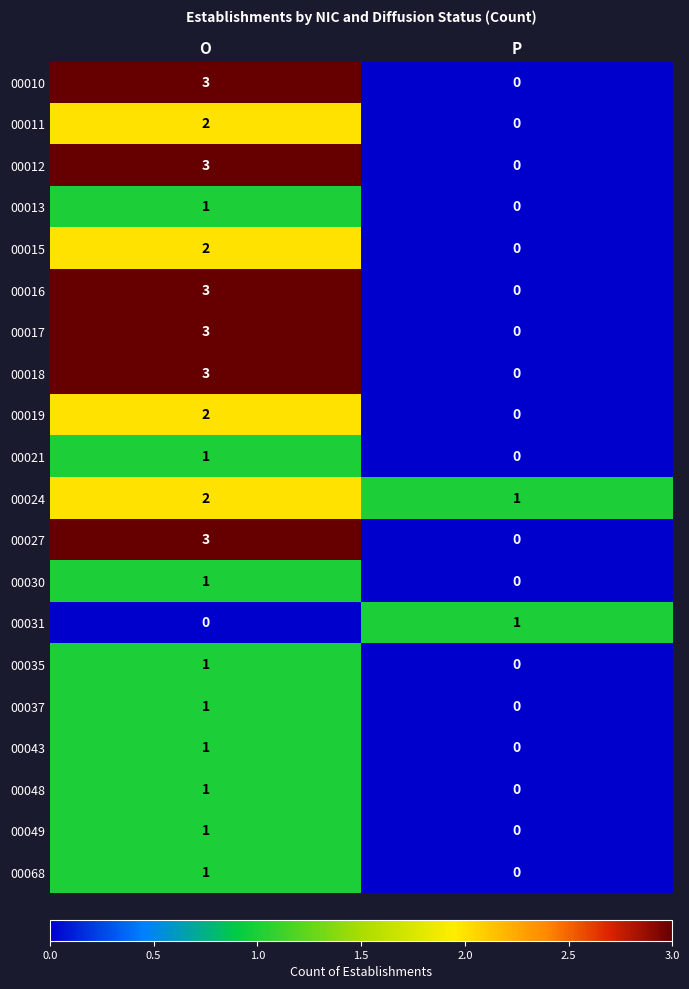

Rank the categories by 00024 value from lowest to highest.

P, O